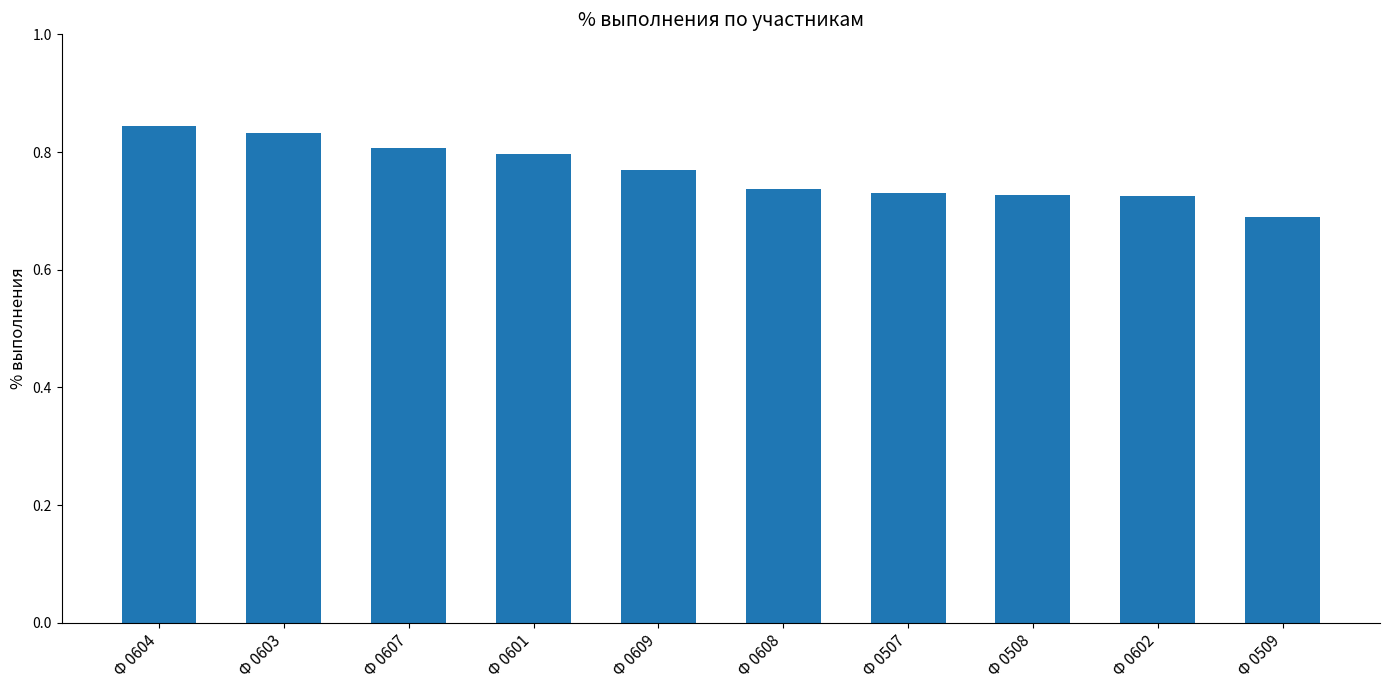

Is it true that the value at Ф 0607 is 1.2?

False